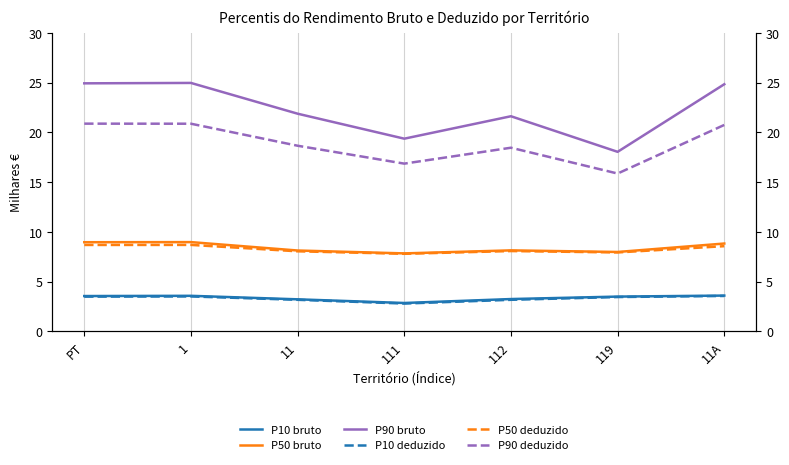

What is the difference between the maximum and minimum values in the P50 deduzido series?

894